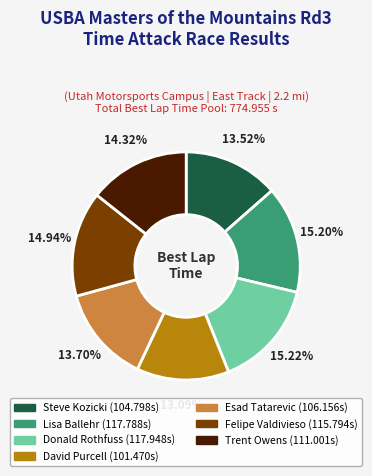

Is there a majority slice in this chart?

No